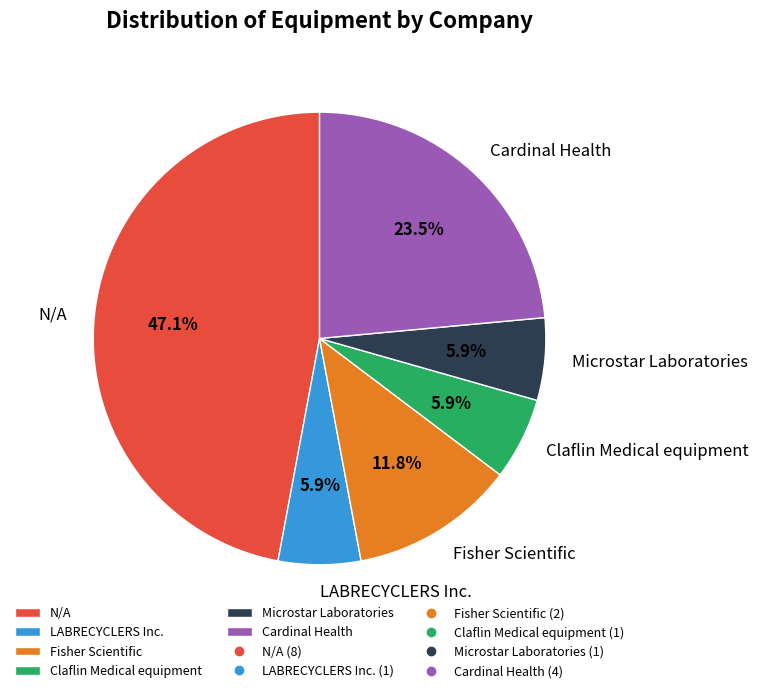

Which has a higher value, Cardinal Health or LABRECYCLERS Inc.?

Cardinal Health